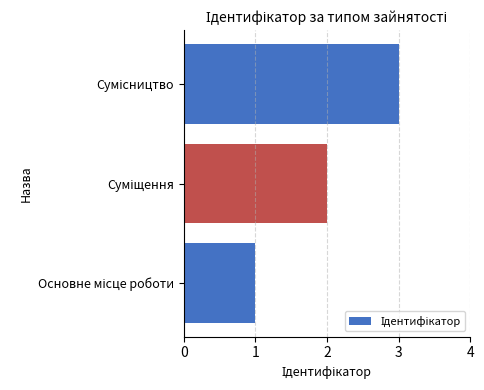

What is the maximum value shown in the chart?

3